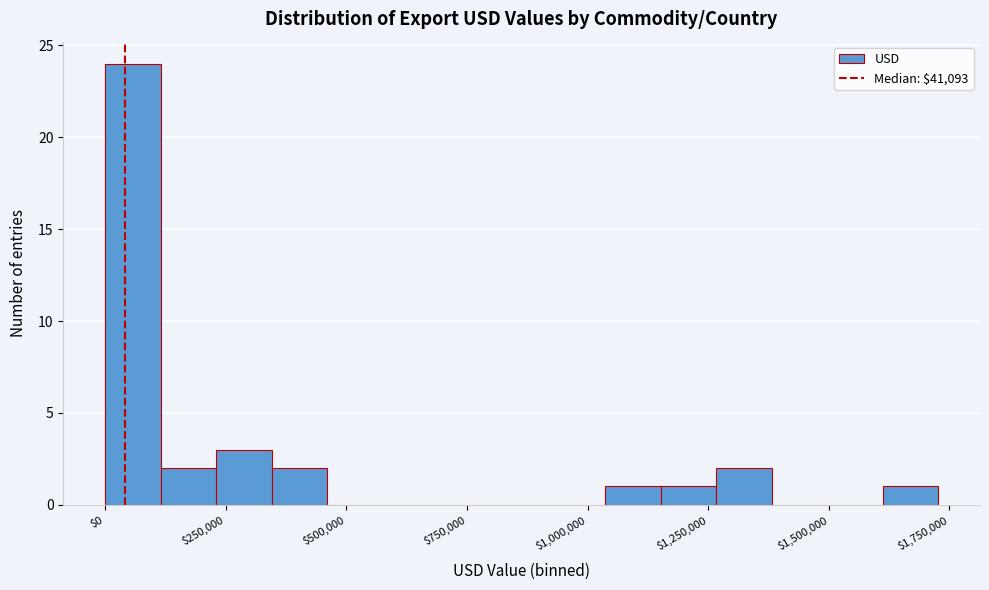

Read against the x-axis, roughly where is the centre of the tallest bar?

50000